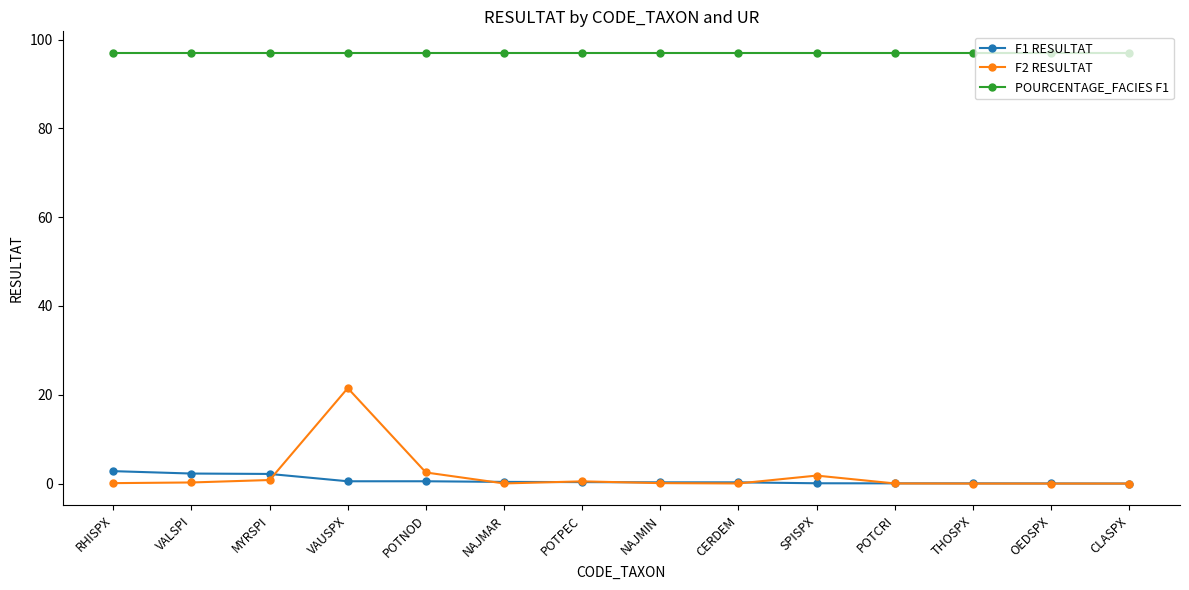

Which series changed the most between VAUSPX and THOSPX?

F2 RESULTAT